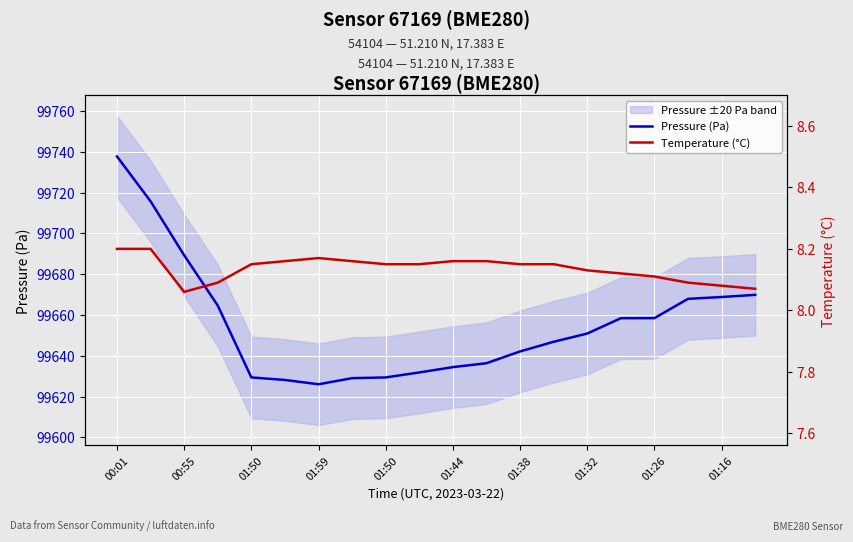

Rank the series by their maximum value, from lowest to highest.

Temperature (°C), Pressure (Pa)